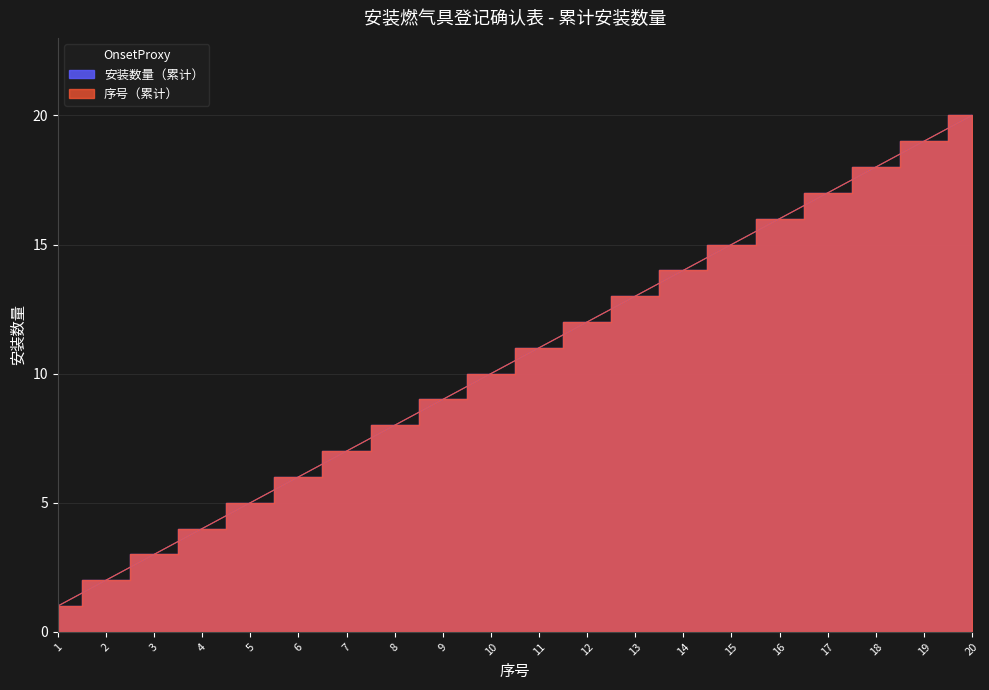

Which series changed the most between 8 and 16?

安装数量（累计）